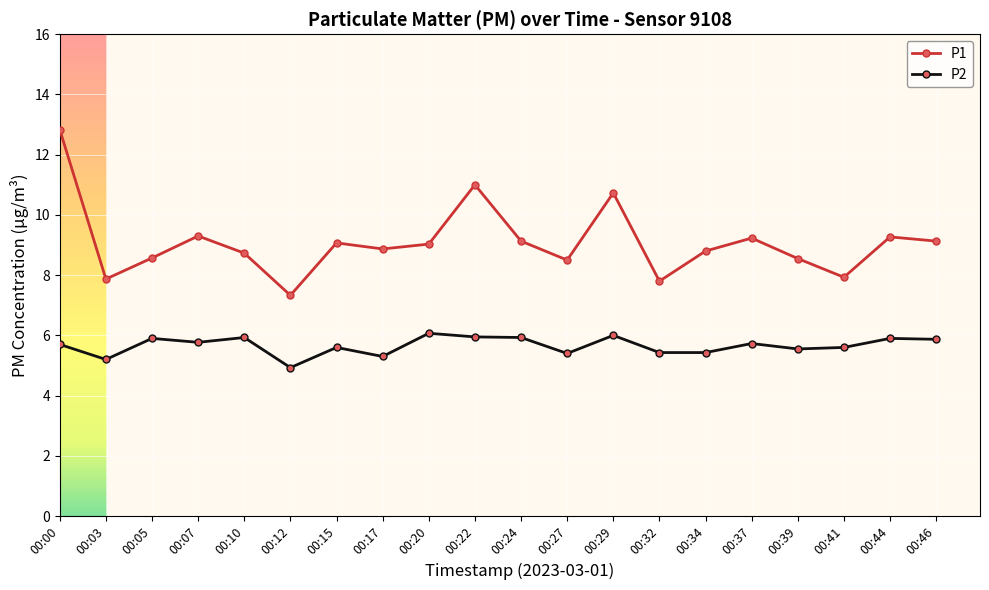

Where is the first local maximum for P1?

00:07